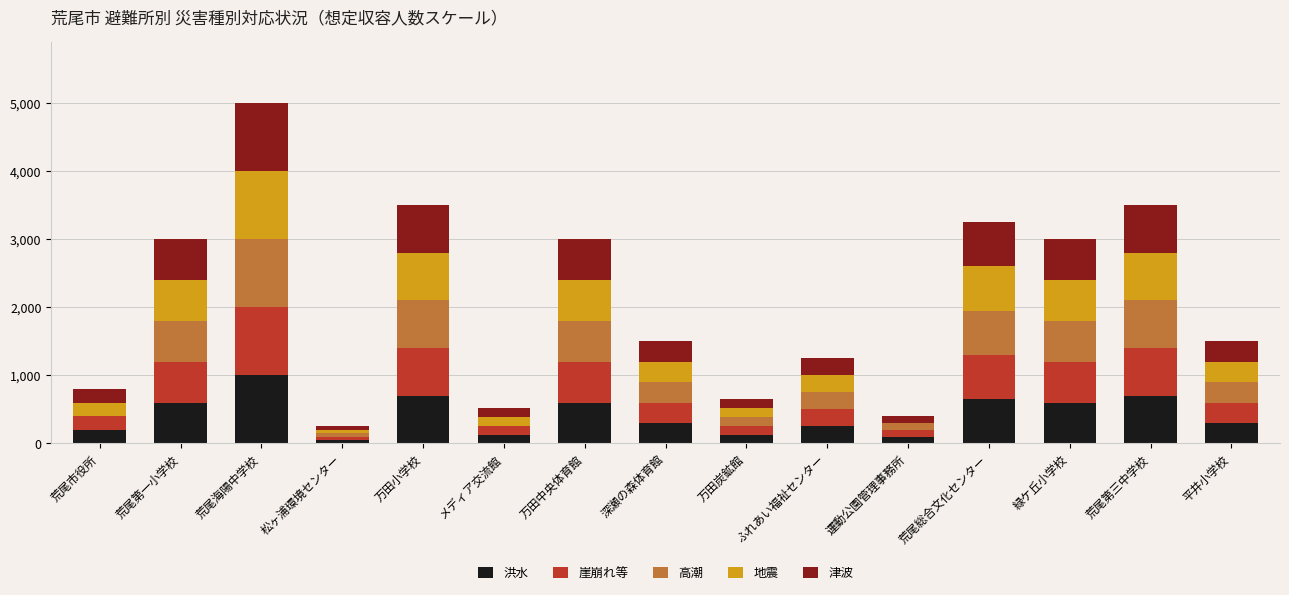

The 洪水 series shows 130 at 万田炭鉱館. True or false?

True